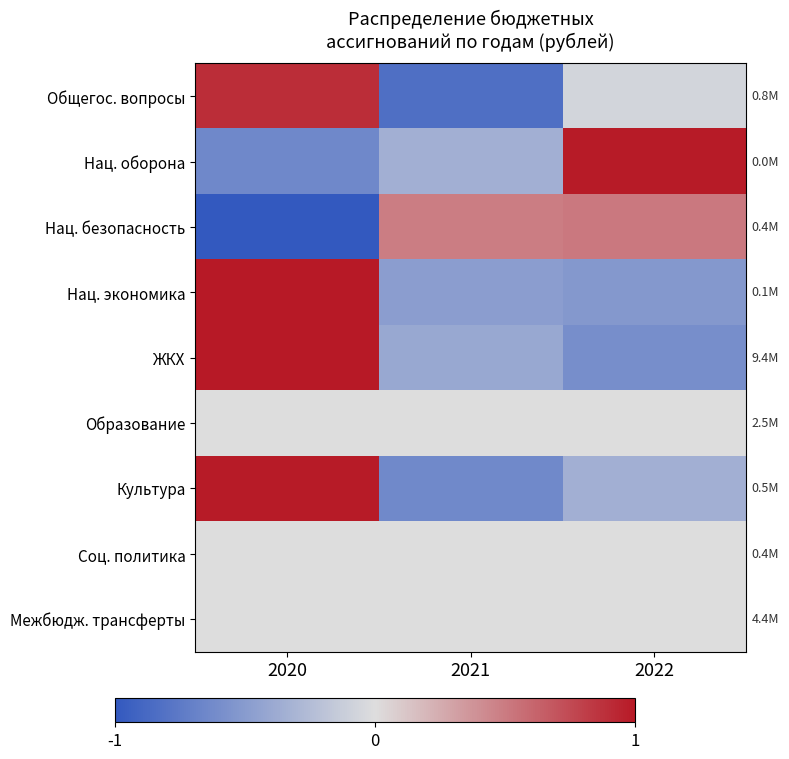

Rank the series at 2021 from highest to lowest value.

Нац. безопасность, Образование, Соц. политика, Межбюдж. трансферты, Нац. оборона, ЖКХ, Нац. экономика, Культура, Общегос. вопросы